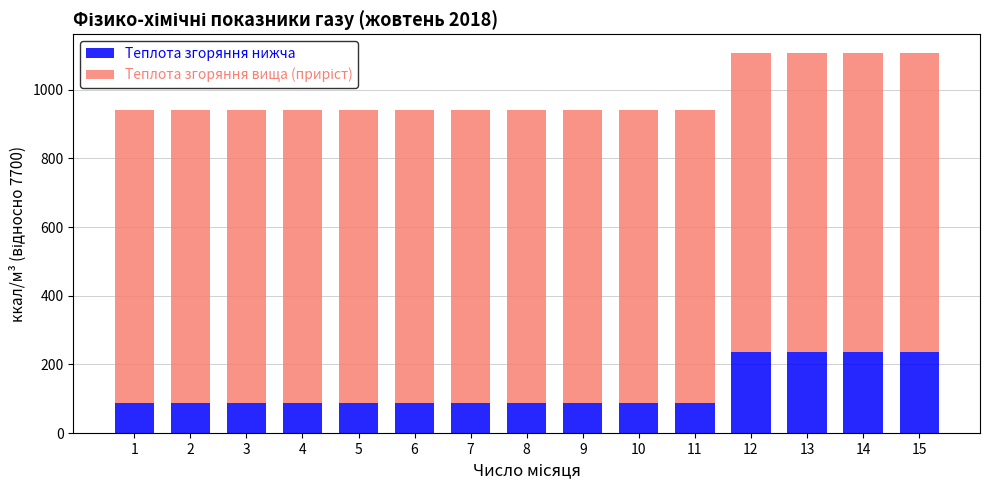

What is the total value across all series at 2?

942.1